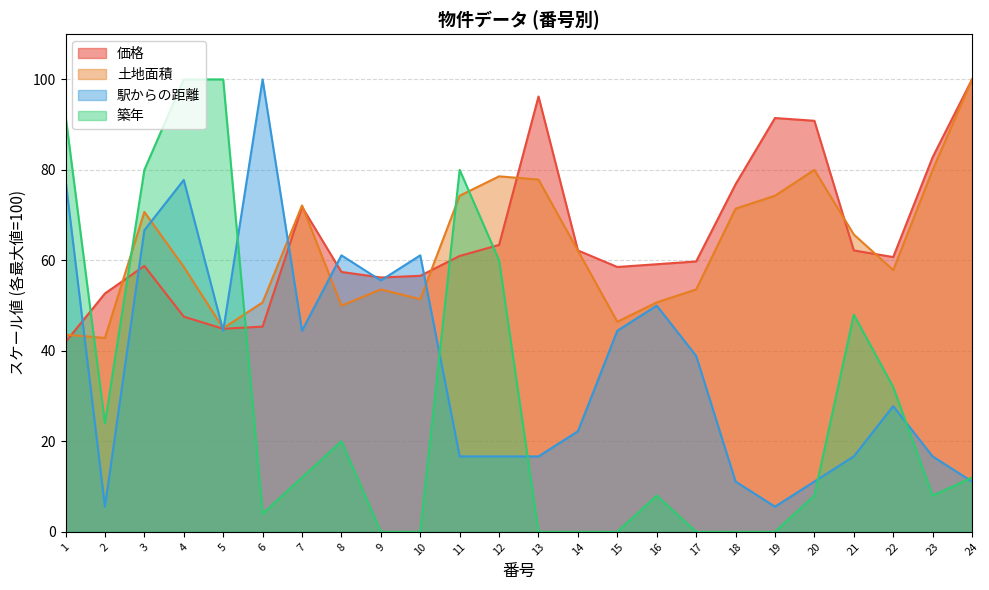

Reading left to right, extract all data points from this chart.

価格: 1=42.0	2=52.7	3=58.8	4=47.6	5=44.9	6=45.4	7=71.8	8=57.4	9=56.2	10=56.6	11=61.0	12=63.4	13=96.2	14=62.2	15=58.5	16=59.1	17=59.8	18=76.8	19=91.5	20=90.9	21=62.2	22=60.7	23=82.8	24=100.0
土地面積: 1=43.6	2=42.9	3=70.7	4=58.6	5=45.0	6=50.7	7=72.1	8=50.0	9=53.6	10=51.4	11=74.3	12=78.6	13=77.9	14=62.1	15=46.4	16=50.7	17=53.6	18=71.4	19=74.3	20=80.0	21=65.7	22=57.9	23=80.0	24=100.0
駅からの距離: 1=77.8	2=5.6	3=66.7	4=77.8	5=44.4	6=100.0	7=44.4	8=61.1	9=55.6	10=61.1	11=16.7	12=16.7	13=16.7	14=22.2	15=44.4	16=50.0	17=38.9	18=11.1	19=5.6	20=11.1	21=16.7	22=27.8	23=16.7	24=11.1
築年: 1=92.0	2=24.0	3=80.0	4=100.0	5=100.0	6=4.0	7=12.0	8=20.0	9=0.0	10=0.0	11=80.0	12=60.0	13=0.0	14=0.0	15=0.0	16=8.0	17=0.0	18=0.0	19=0.0	20=8.0	21=48.0	22=32.0	23=8.0	24=12.0